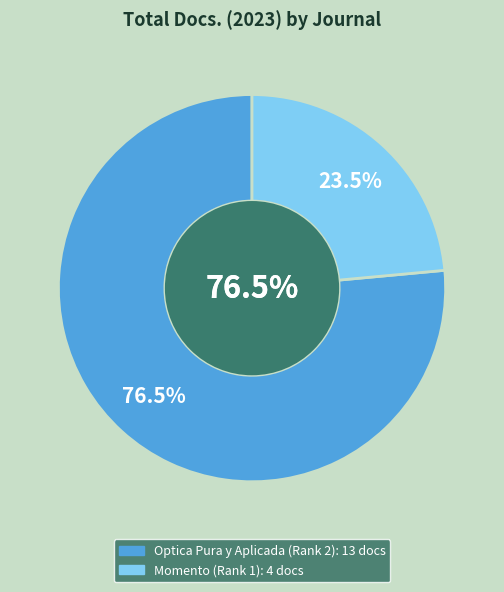

What percentage is the Momento (Rank 1) slice, to the nearest percent?

24%